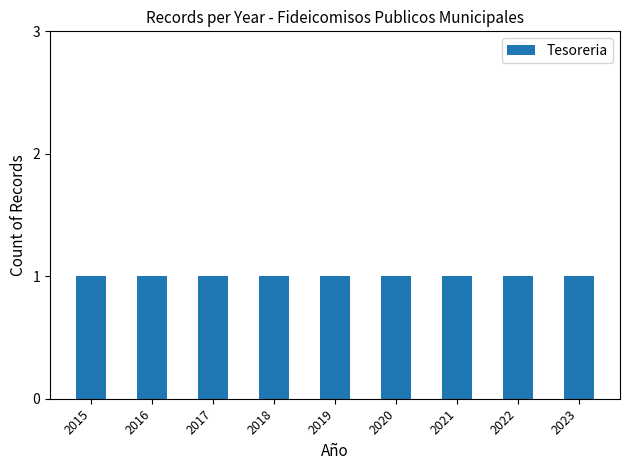

Where is the data nearest to the value 2019?

2019